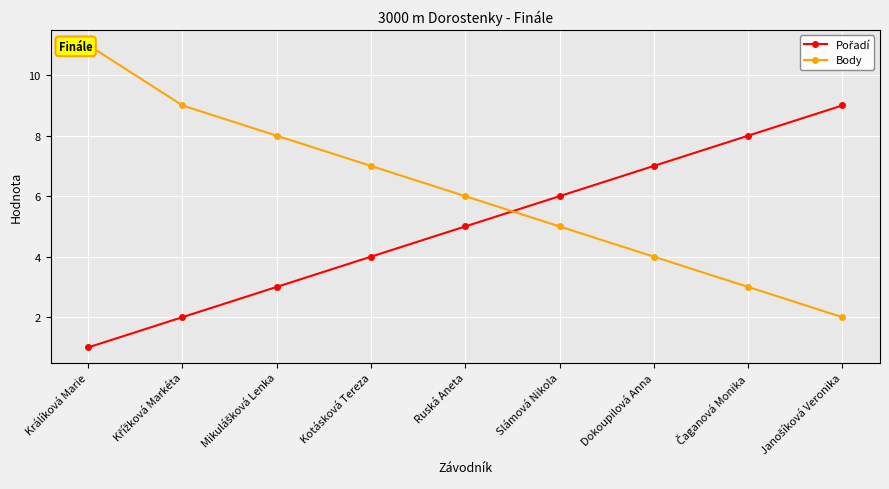

Which category has the lowest value in the Body series?

Janošíková Veronika